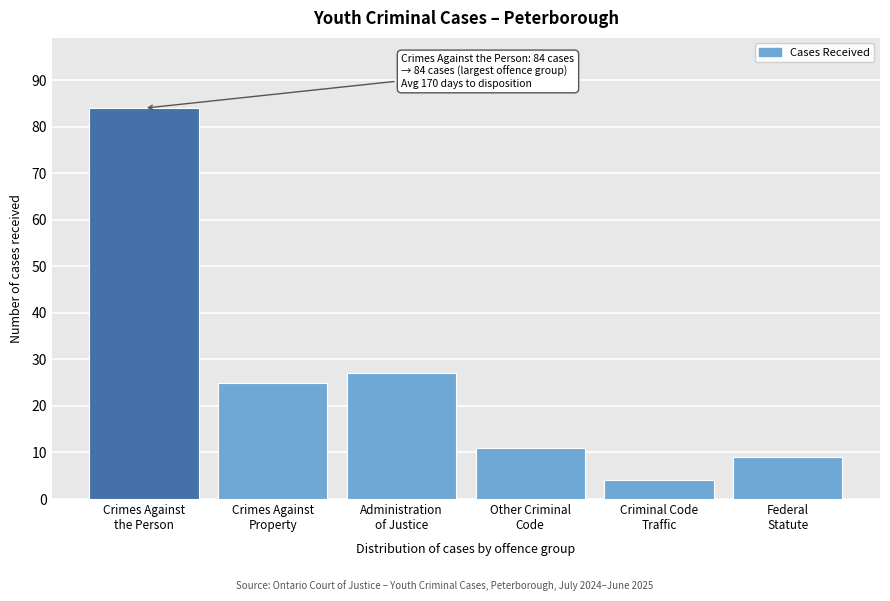

Reading left to right, transcribe all the data shown in this chart.

84	25	27	11	4	9